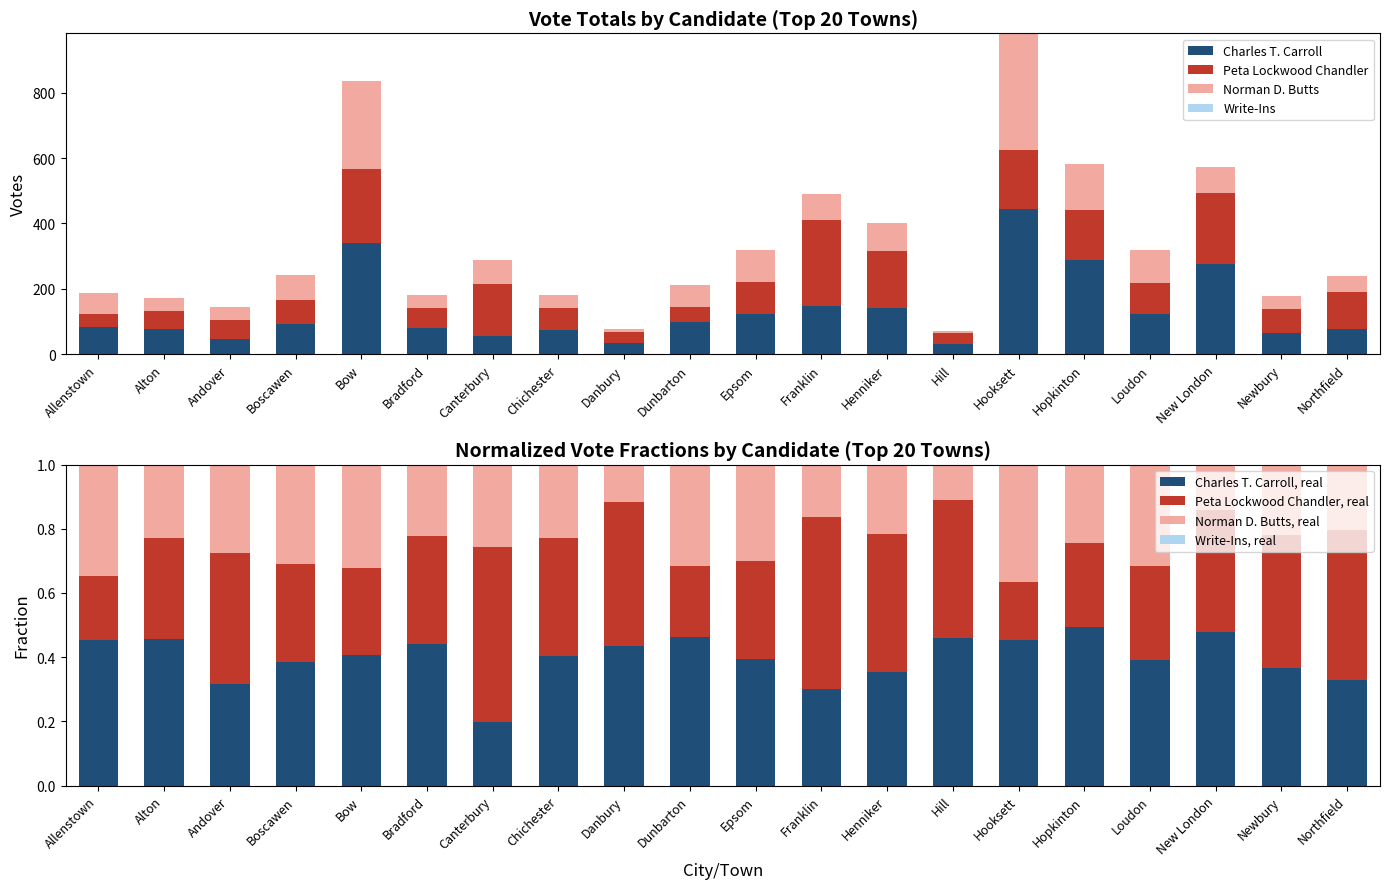

What position from the left is Bradford?

6